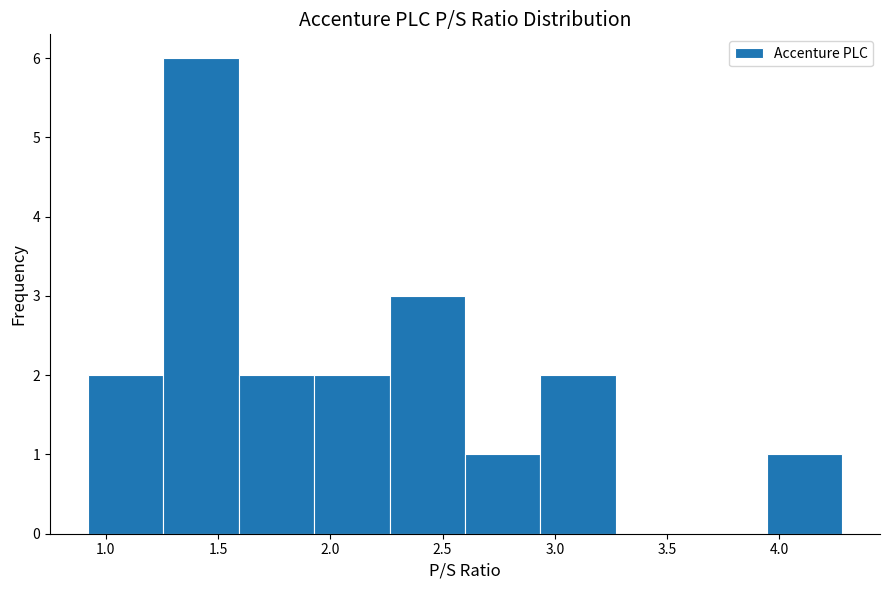

Which range on the x-axis has the tallest bar?

1.25 to 1.60